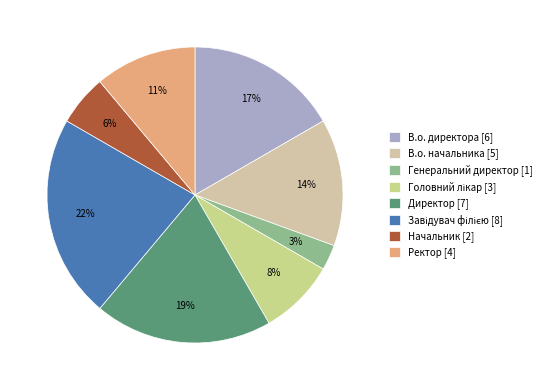

To the nearest percent, what is the difference between the Головний лікар and Ректор slice percentages?

3%